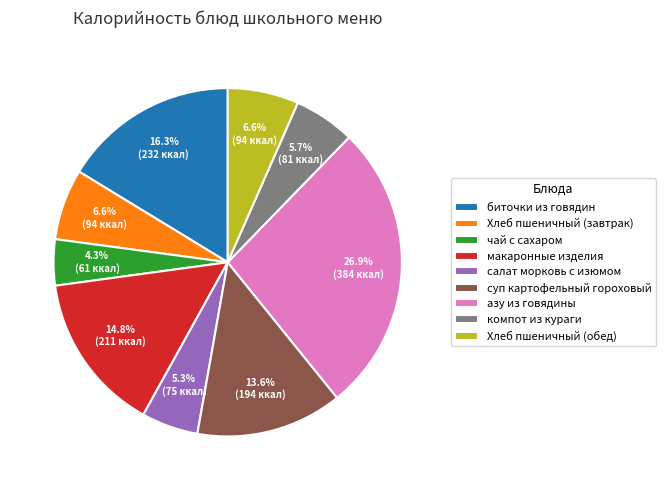

What portion of the pie excludes салат морковь с изюмом?

94.7%